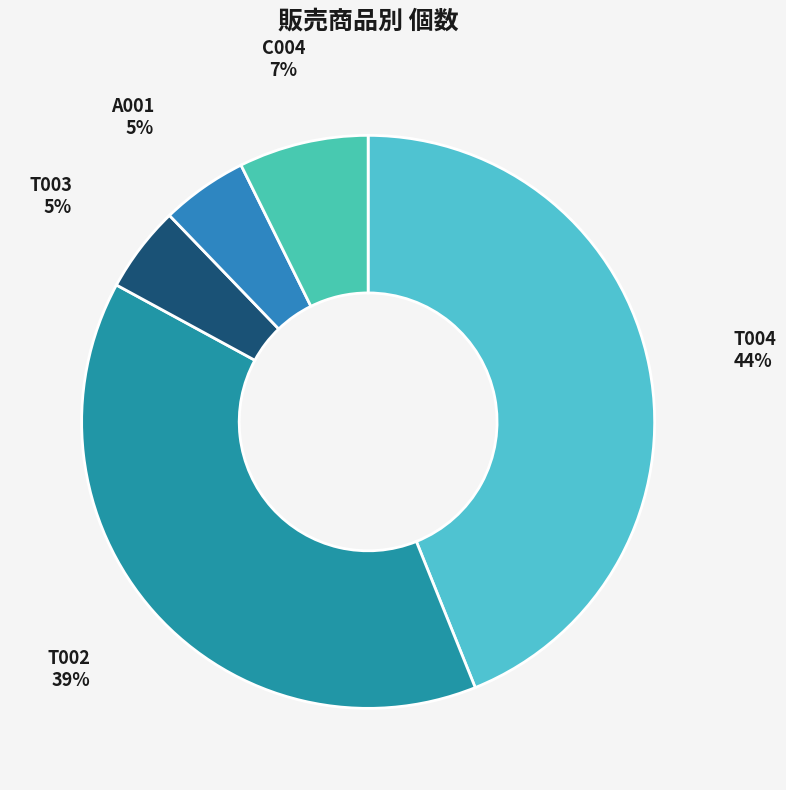

What percentage is the A001 slice, to the nearest percent?

5%